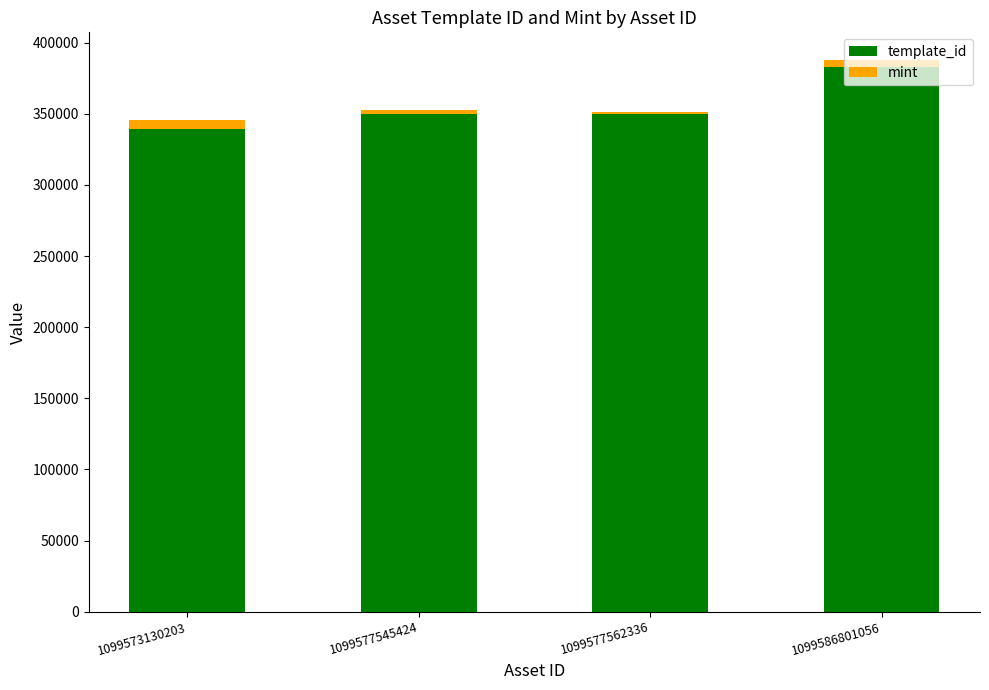

True or false: template_id has a value of 383071 at 1099586801056.

True